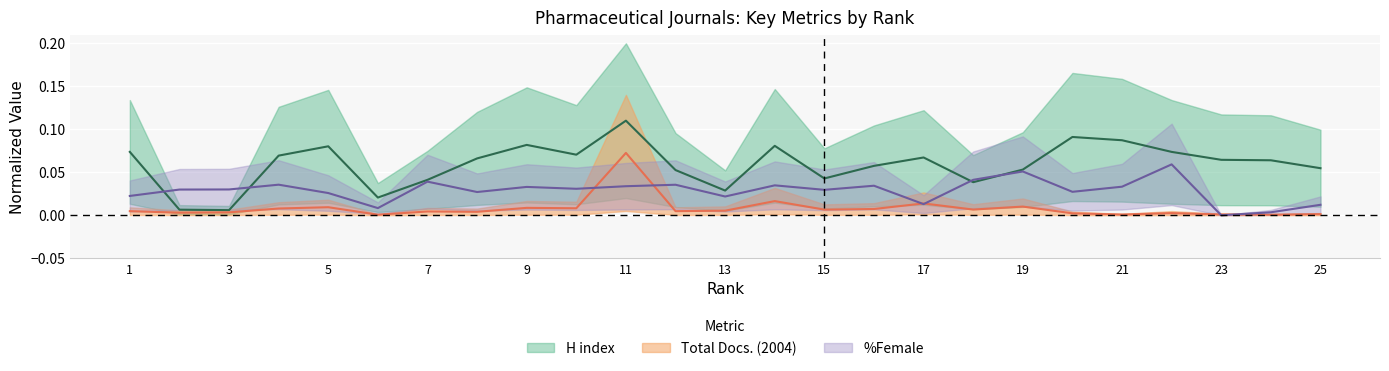

What is the value of the H index point at the 1st from the left?

0.1